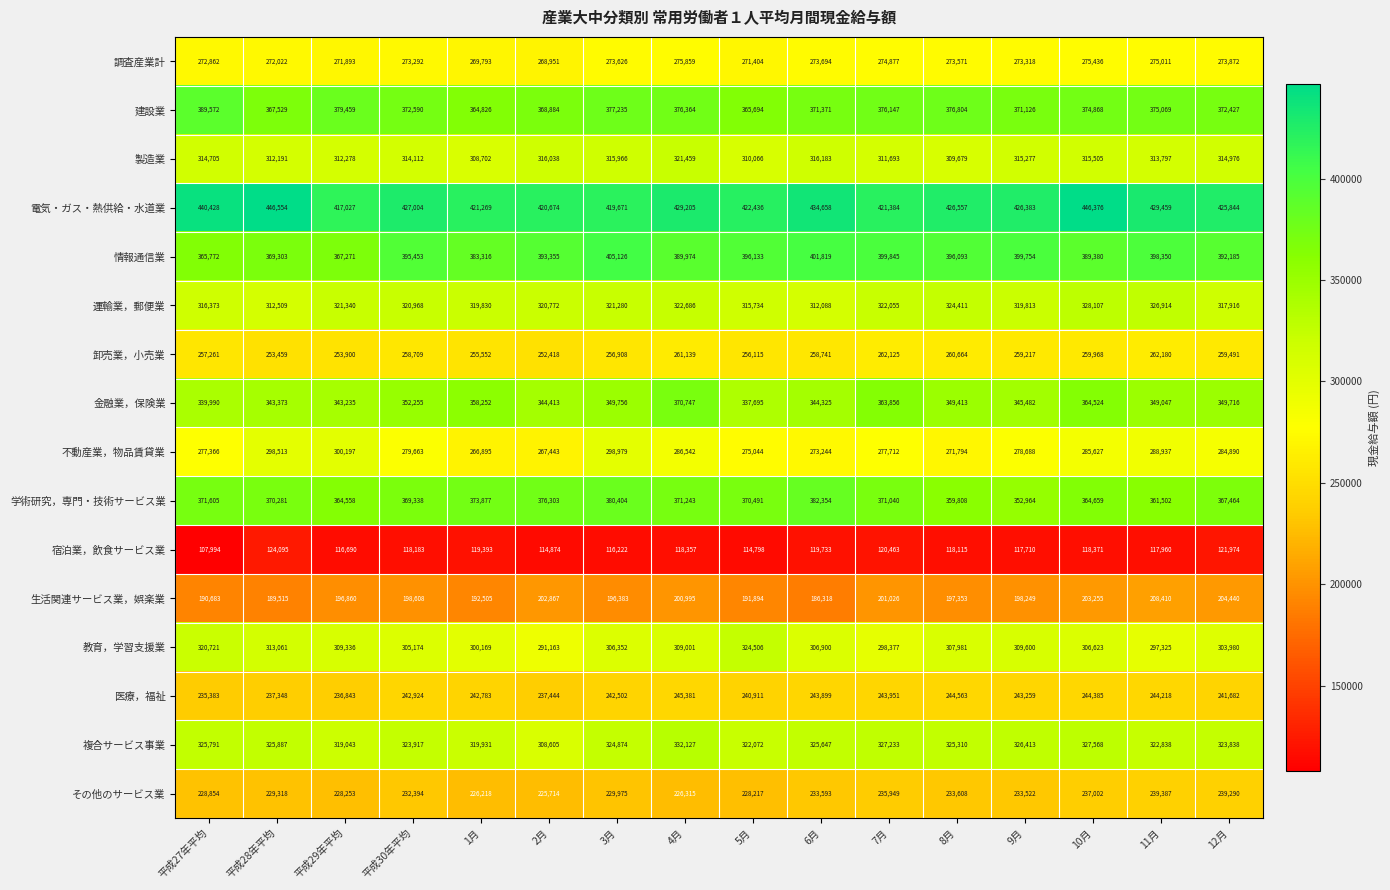

Rank the series by their maximum value, from lowest to highest.

宿泊業，飲食サービス業, 生活関連サービス業，娯楽業, その他のサービス業, 医療，福祉, 卸売業，小売業, 調査産業計, 不動産業，物品賃貸業, 製造業, 教育，学習支援業, 運輸業，郵便業, 複合サービス事業, 金融業，保険業, 学術研究，専門・技術サービス業, 建設業, 情報通信業, 電気・ガス・熱供給・水道業